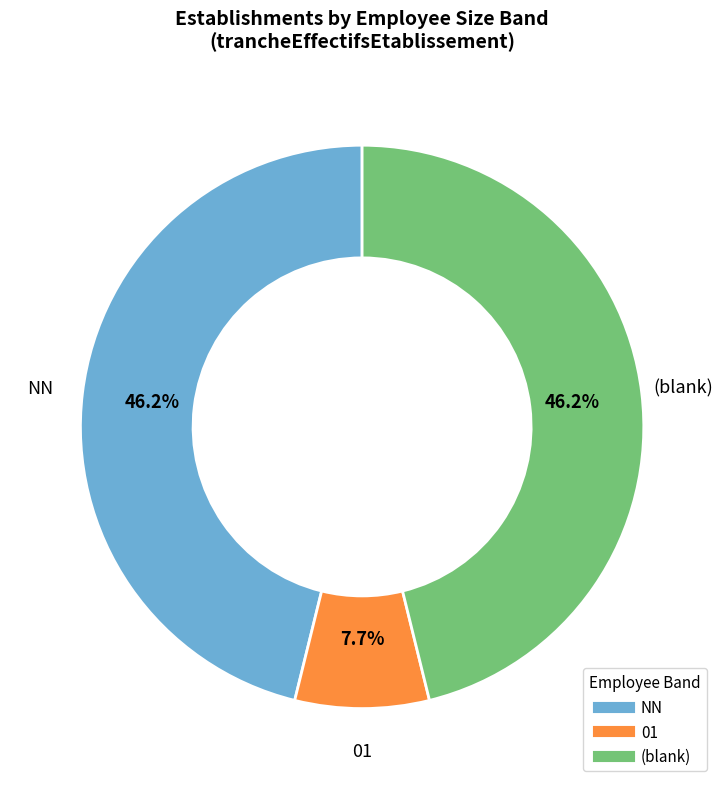

To the nearest percent, what is the difference between the largest and smallest slice percentages?

38%